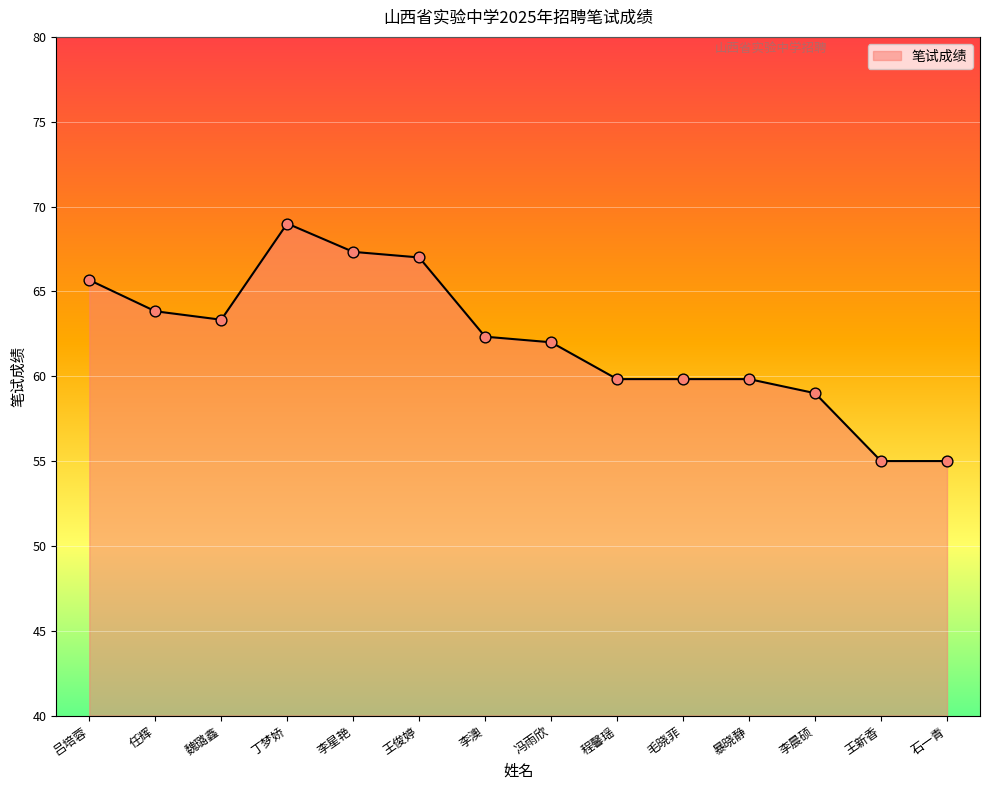

Approximately how many times larger is the value at 李星艳 compared to 吕培蓉?

1.0